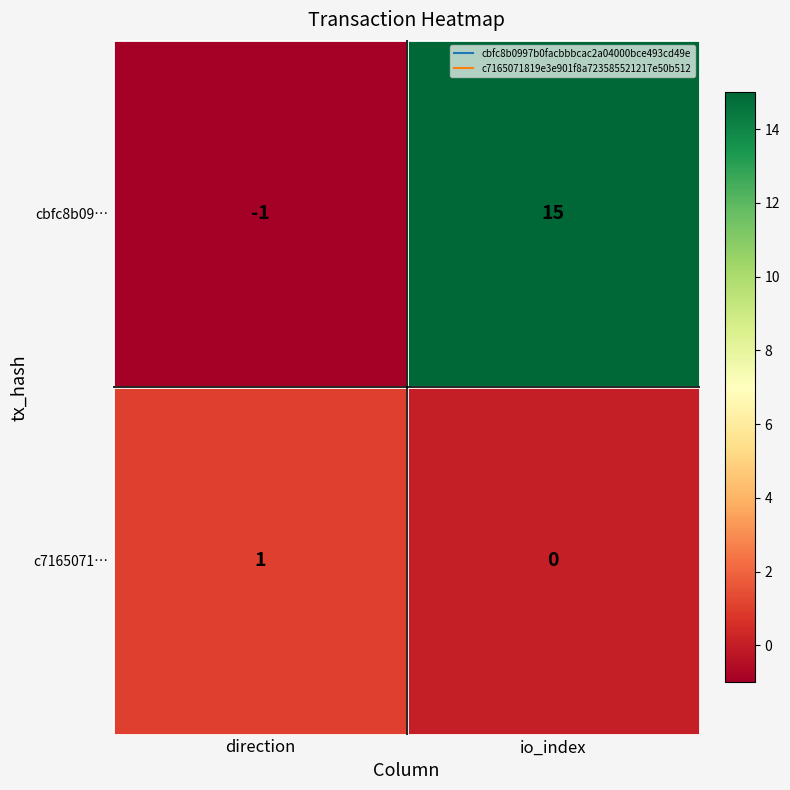

Which category has the highest value across all series?

io_index